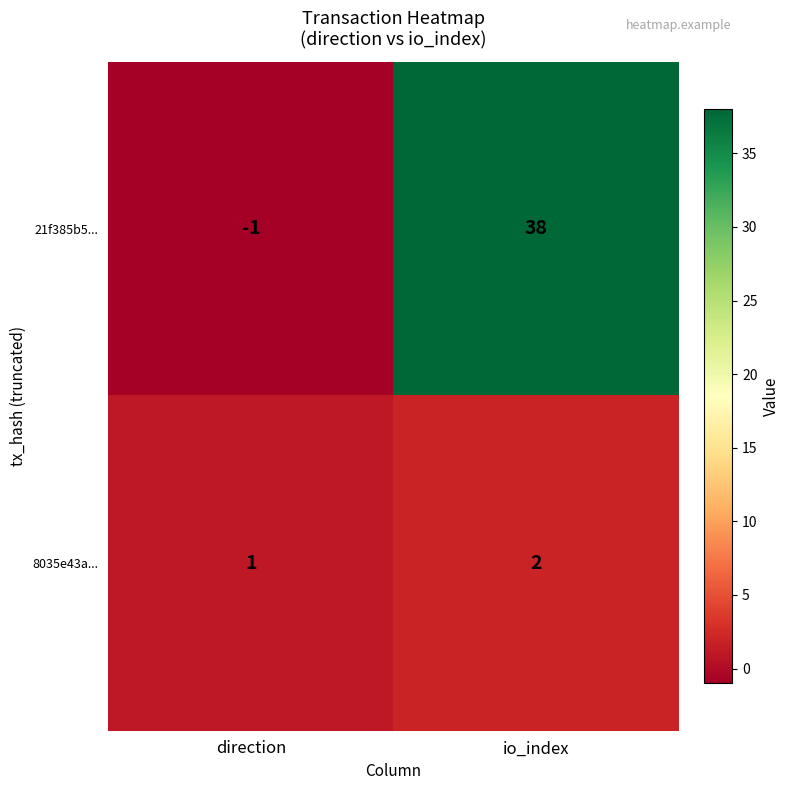

How many distinct data groups are displayed?

2